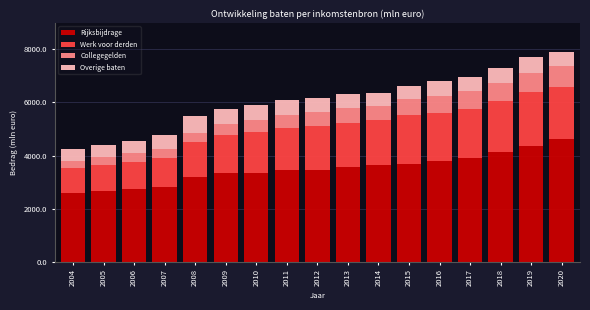

What is the total value across all series at 2008?

5473.5